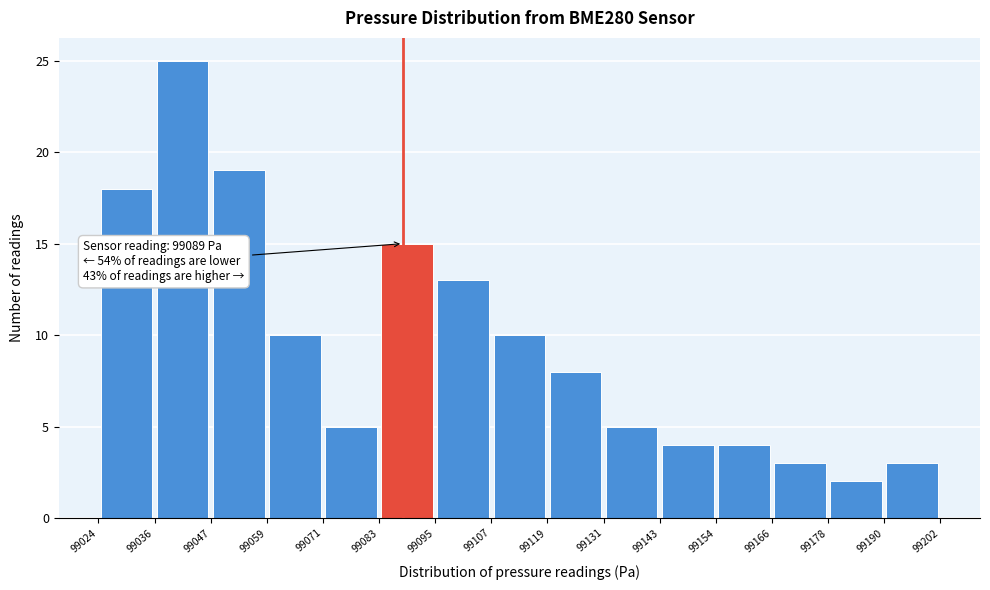

Which range on the x-axis has the tallest bar?

99036 to 99047